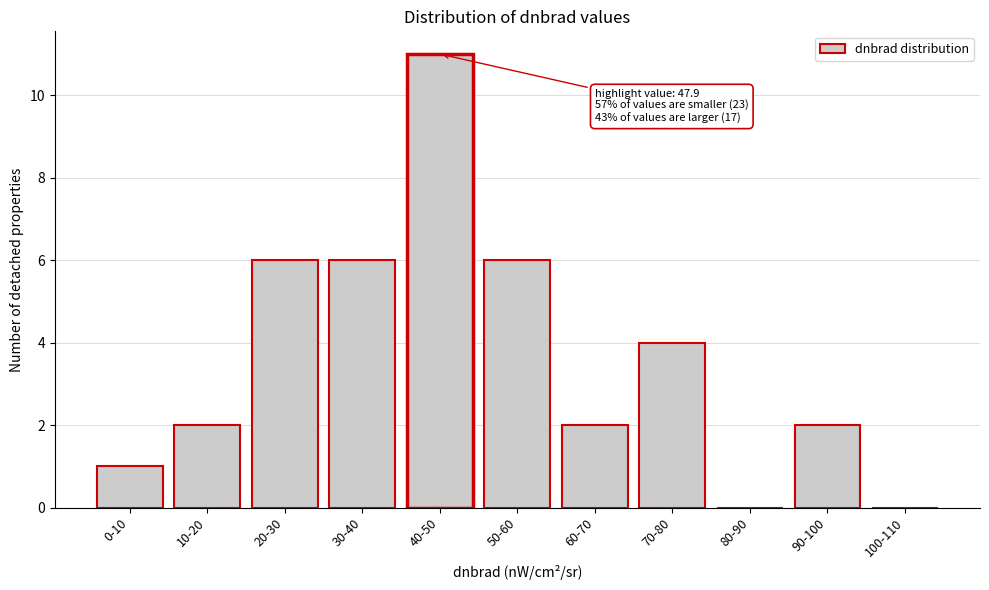

Reading left to right, what are all the values shown in this chart?

0-10=1	10-20=2	20-30=6	30-40=6	40-50=11	50-60=6	60-70=2	70-80=4	80-90=0	90-100=2	100-110=0